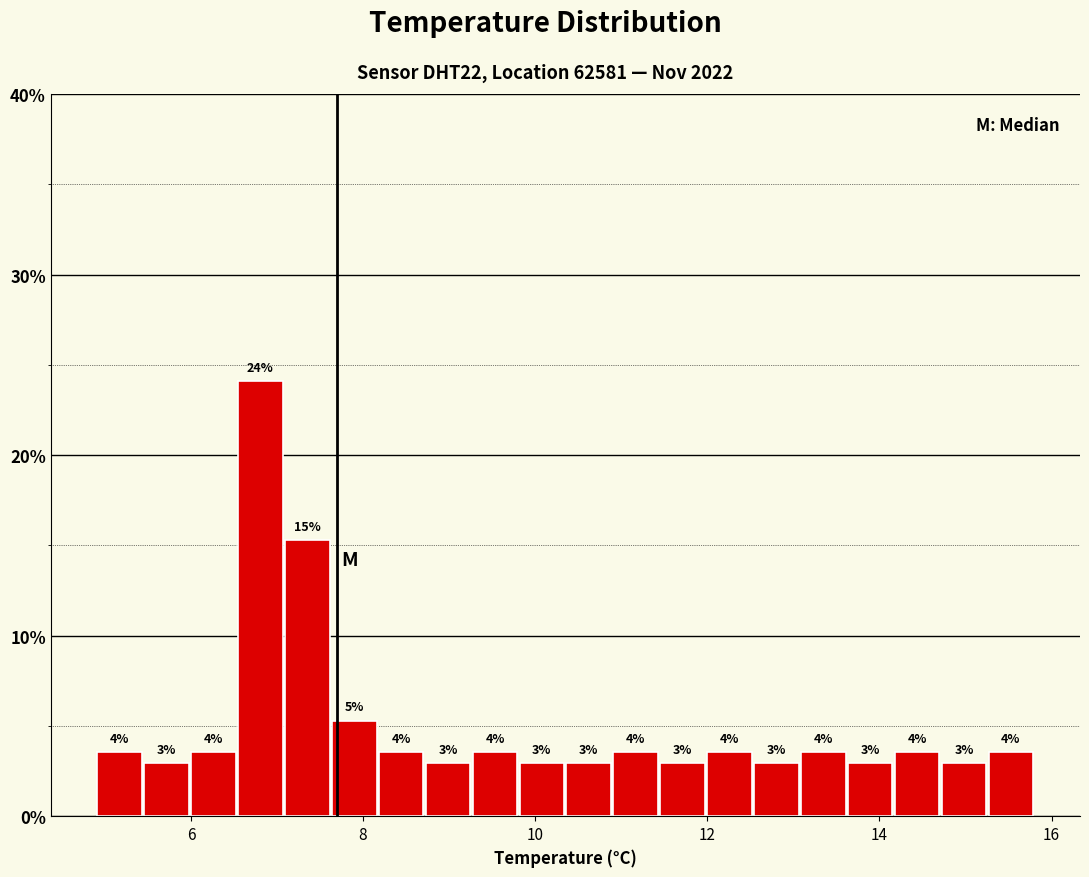

Read against the x-axis, roughly where is the centre of the tallest bar?

6.8